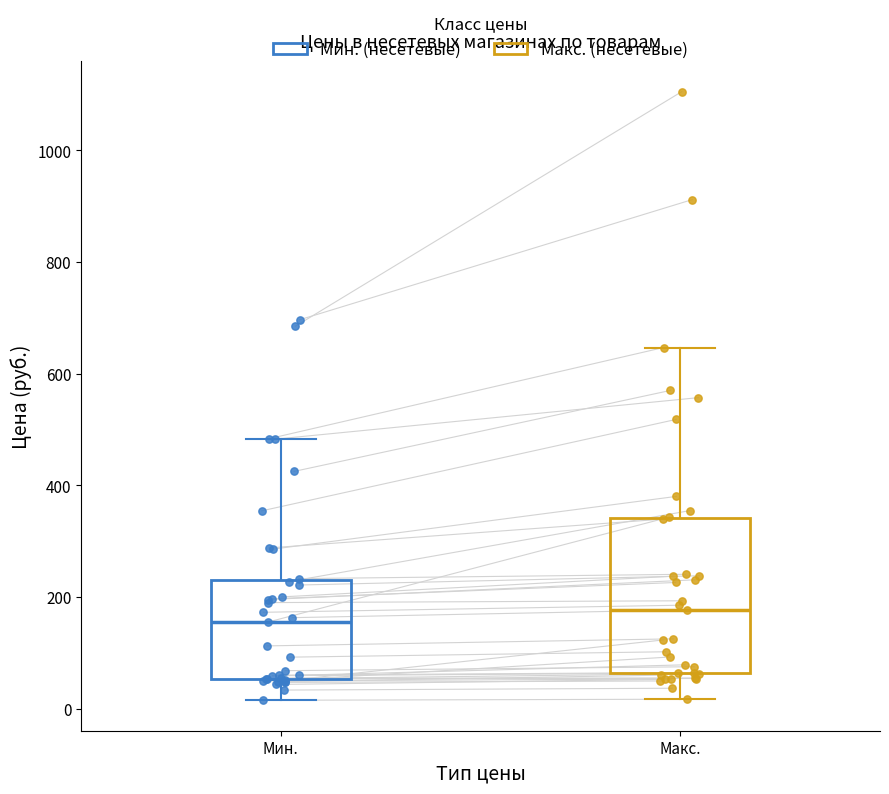

Reading left to right, read every box against the y-axis: the position of its median line, the range the box covers, and the ends of its whiskers. The values are not printed on the chart, so give them approximately, as read against the axis.

Мин.: median 160, box 60 to 240, whiskers 20 to 480
Макс.: median 180, box 60 to 340, whiskers 20 to 640